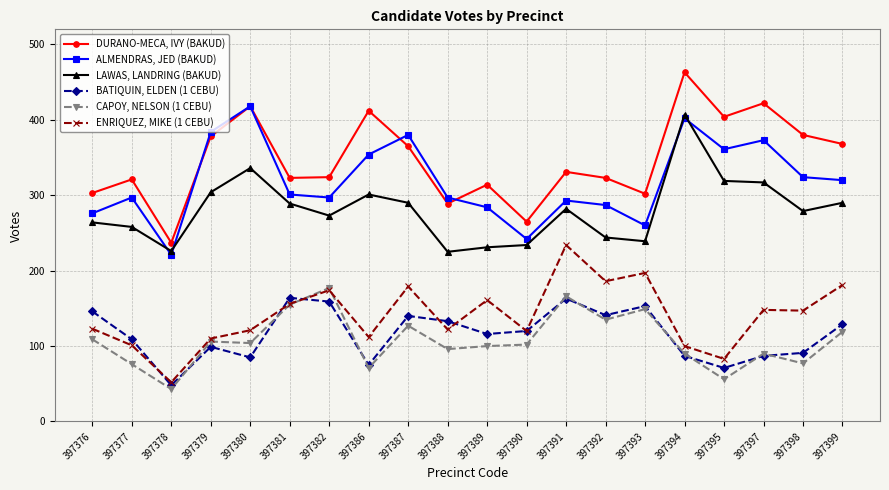

What is the value of the LAWAS, LANDRING (BAKUD) point at the 7th from the left?

273